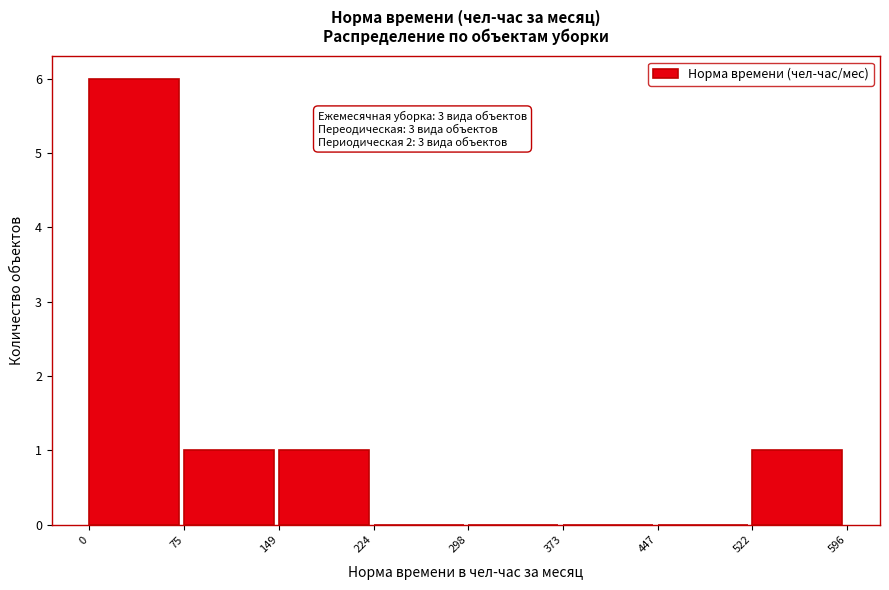

Over which range of the x-axis is the bar tallest?

0 to 75